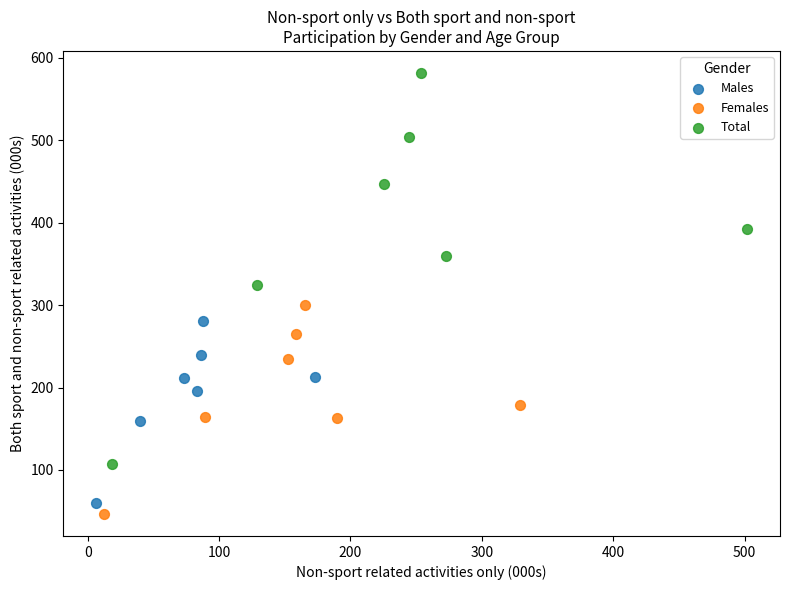

Which series has the widest spread of Y values?

Total